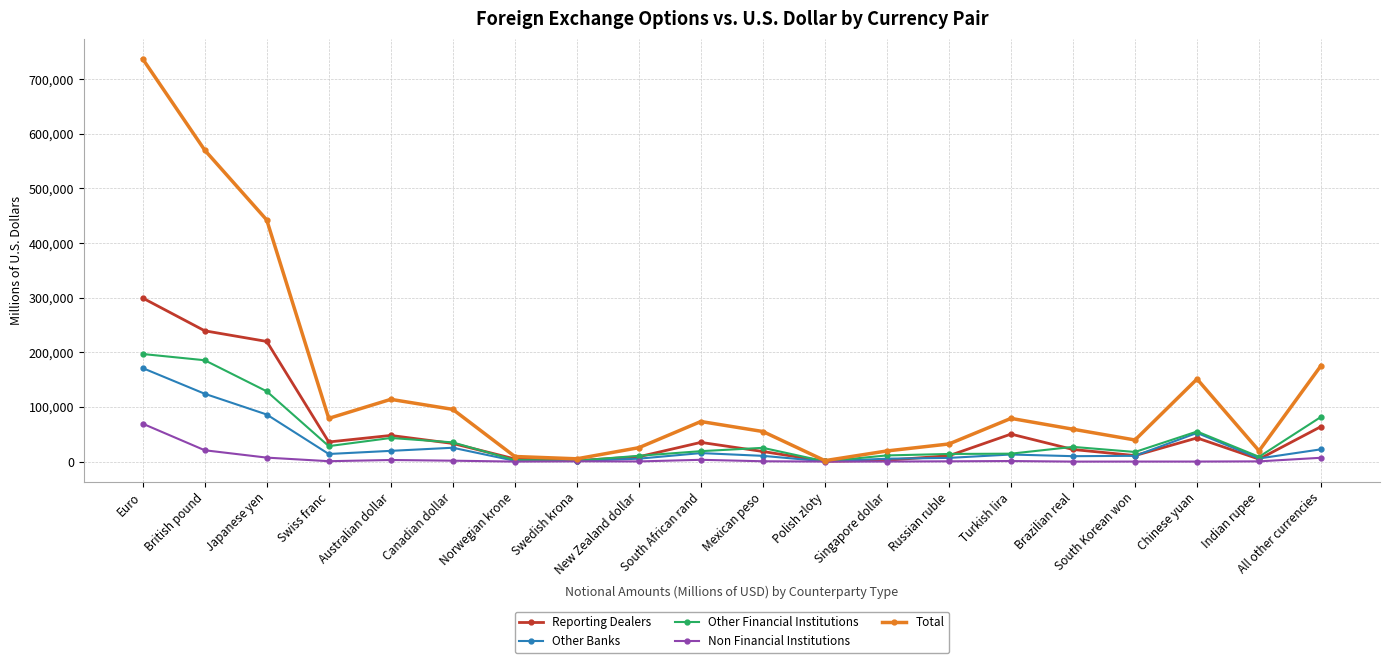

In Other Banks, how many points are lower than both neighbors (excluding endpoints)?

5